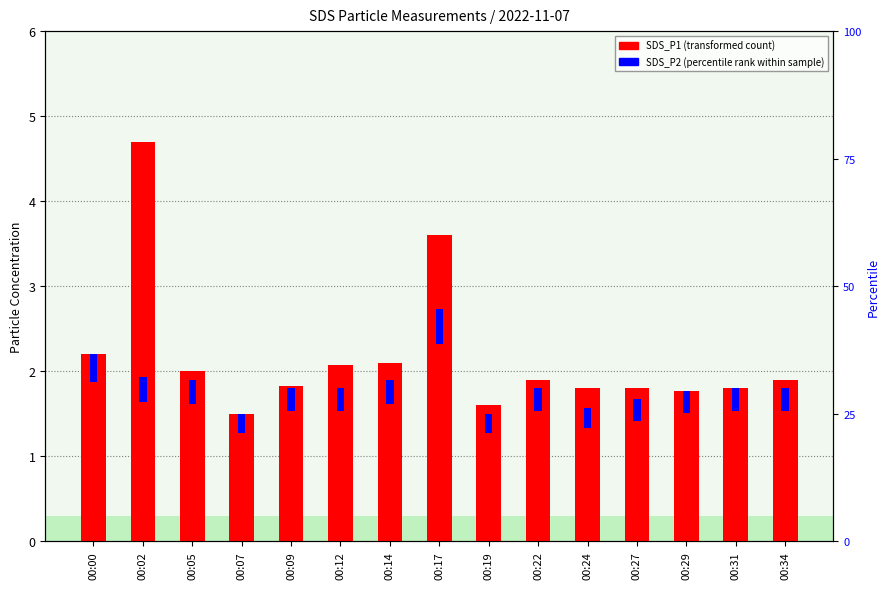

How many groups of bars are there?

15